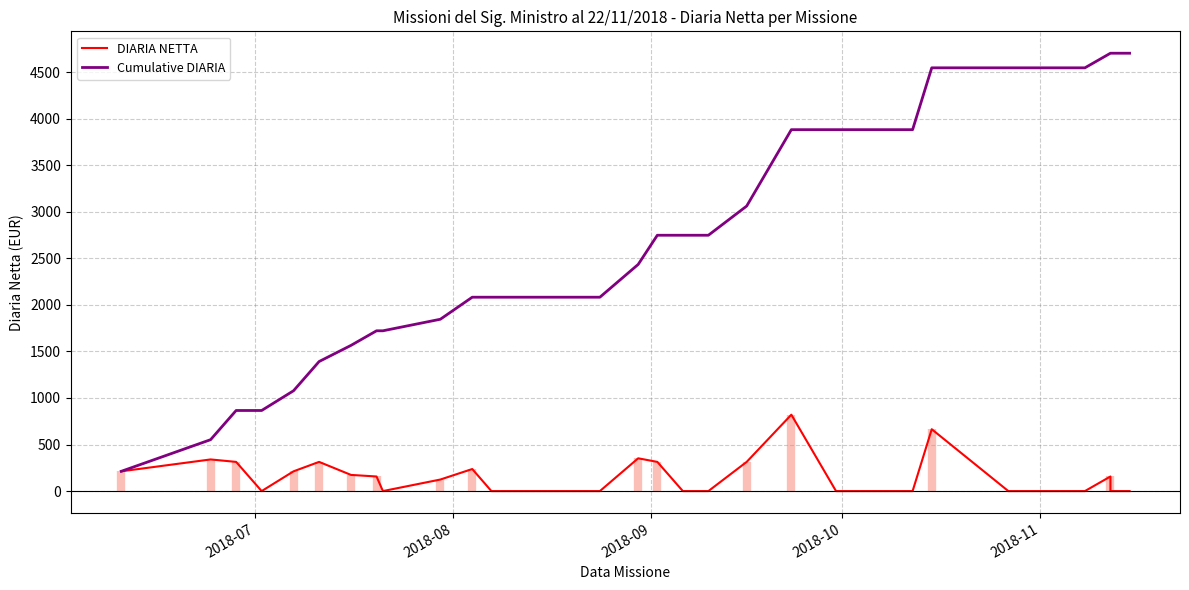

True or false: DIARIA NETTA and Cumulative DIARIA intersect in this chart.

False